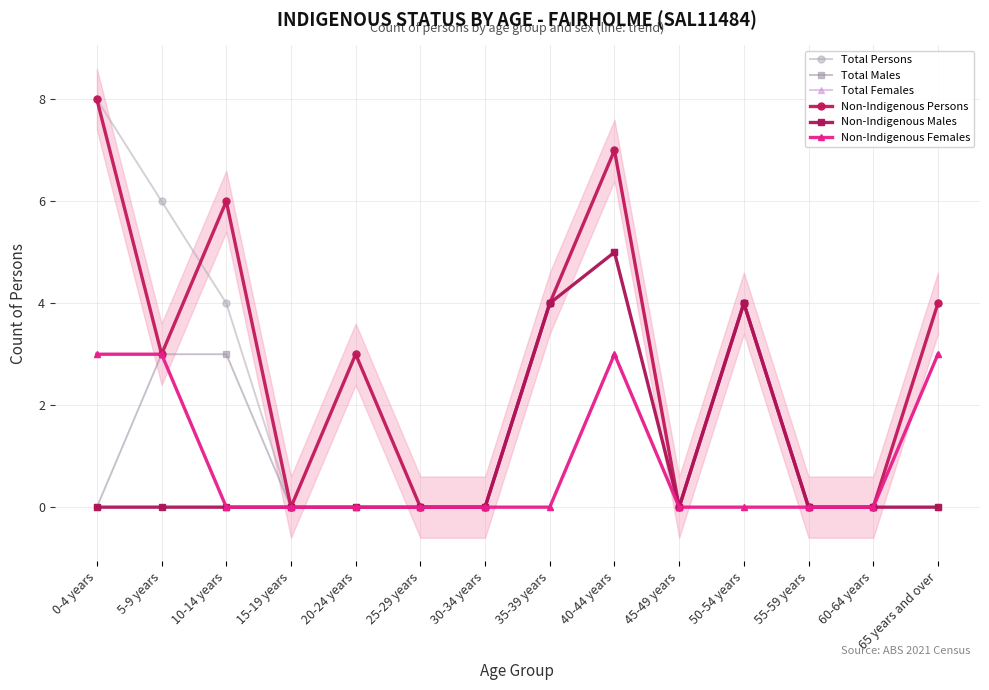

What is the total value across all series at 5-9 years?

18